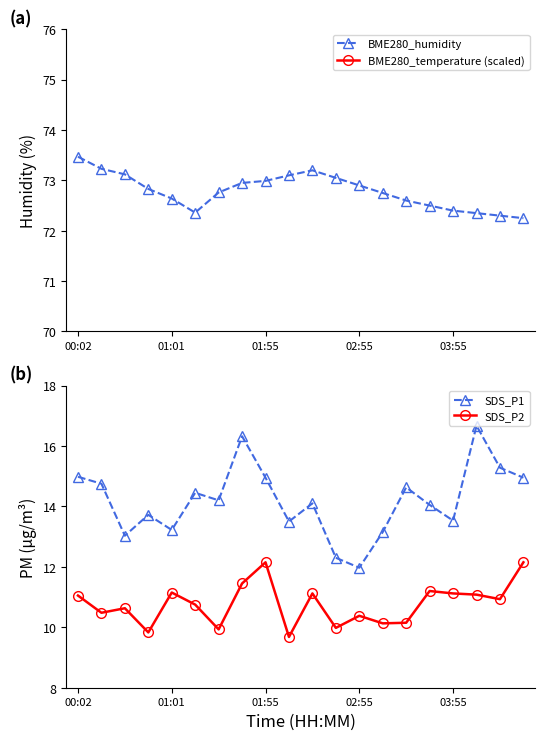

What is the total value across all series at 14?

192.2